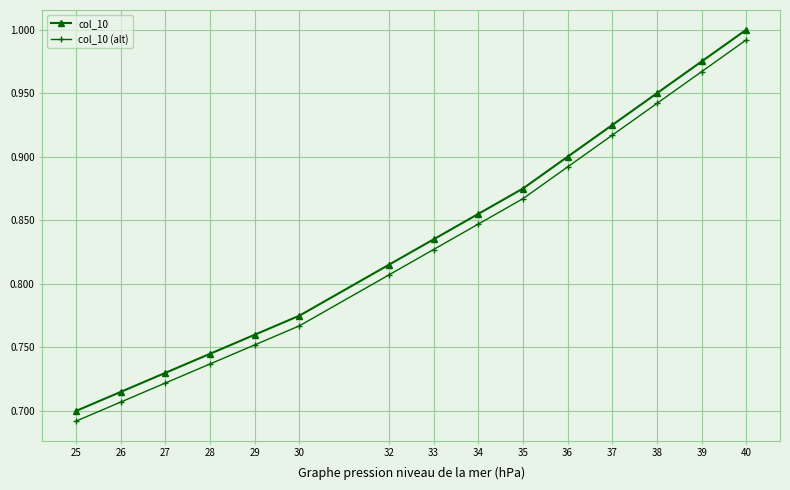

What are all the series names shown in the legend?

col_10, col_10 (alt)